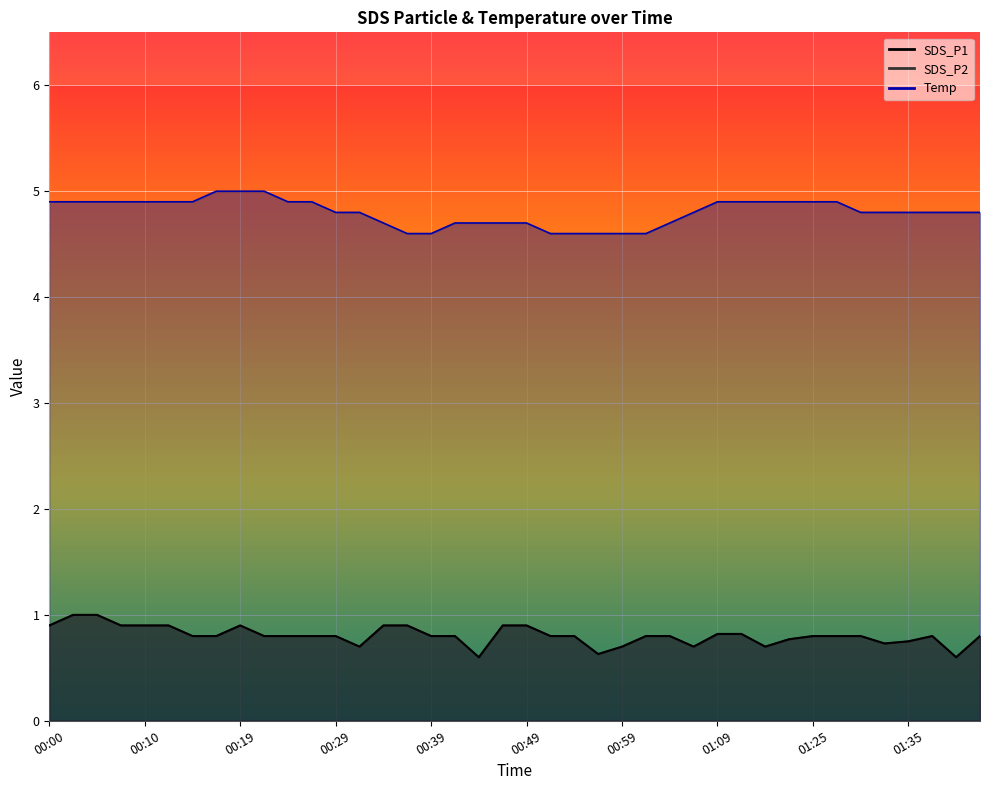

What is the value of the Temp point at the 14th from the left?

4.8